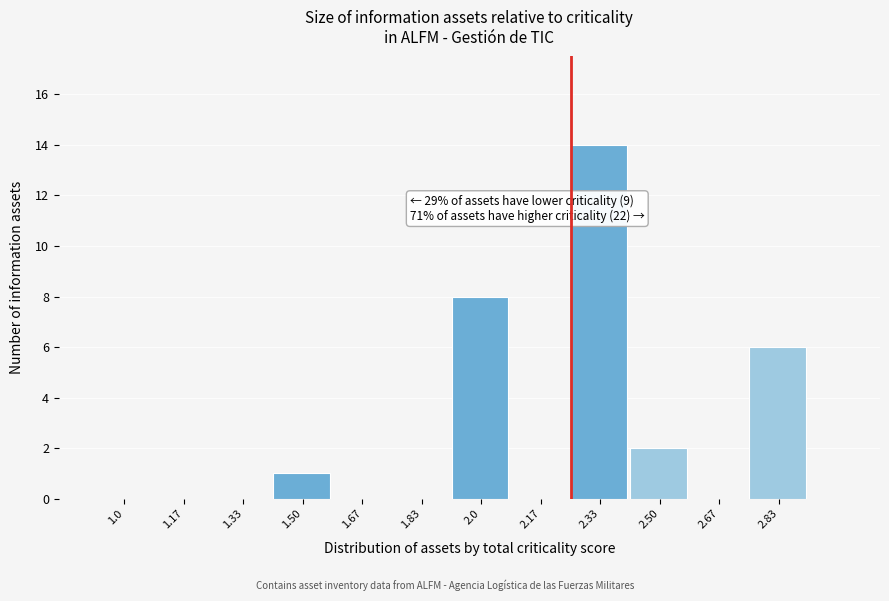

Reading left to right, extract all data points from this chart.

1.0=0	1.17=0	1.33=0	1.50=1	1.67=0	1.83=0	2.0=8	2.17=0	2.33=14	2.50=2	2.67=0	2.83=6